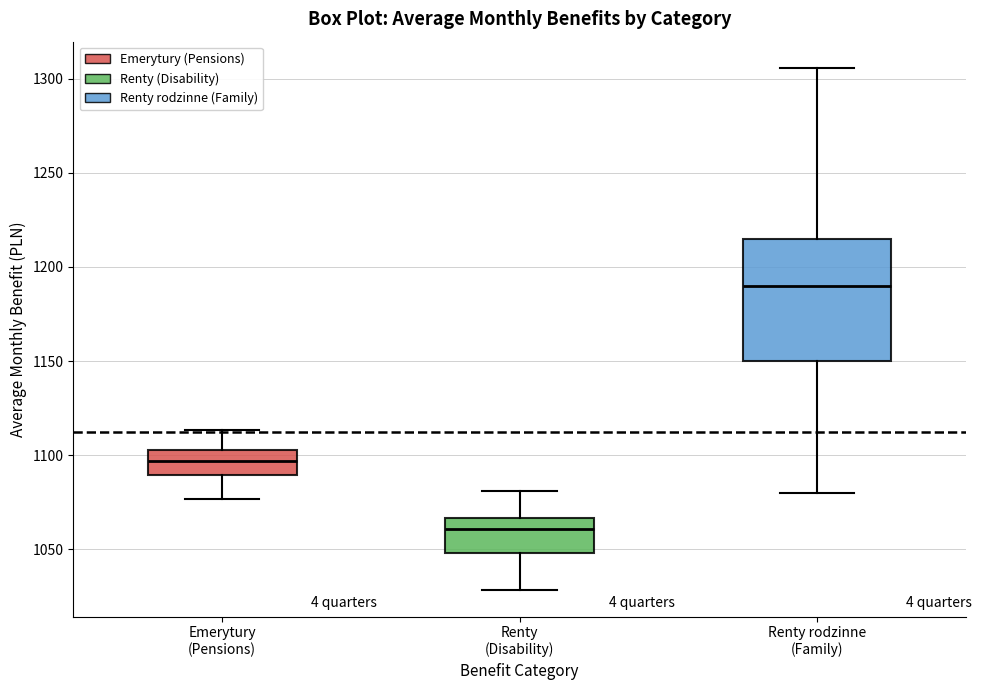

Comparing the boxes themselves (not the whiskers), which one is the tallest?

Renty rodzinne (Family)